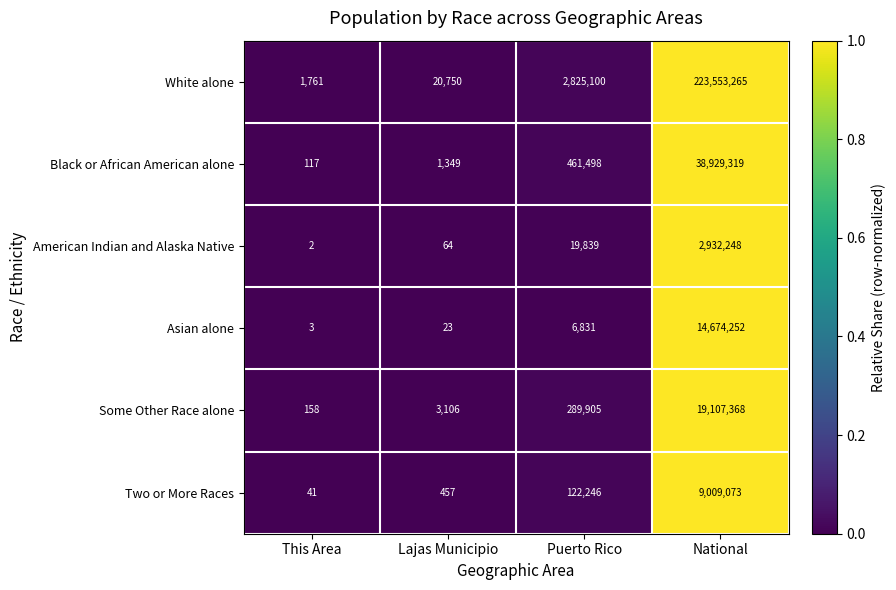

Reading left to right, list all the values displayed in this chart.

White alone: 1761	20750	2825100	223553265
Black or African American alone: 117	1349	461498	38929319
American Indian and Alaska Native: 2	64	19839	2932248
Asian alone: 3	23	6831	14674252
Some Other Race alone: 158	3106	289905	19107368
Two or More Races: 41	457	122246	9009073